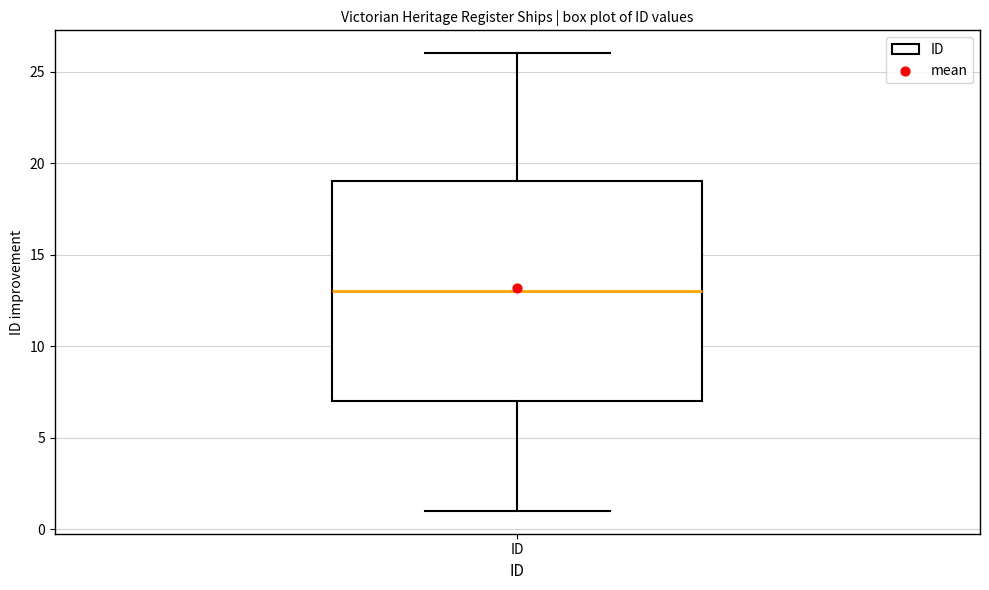

Read this box plot against the y-axis: the position of the median line, the range covered by the box, and the ends of both whiskers. The values are not printed on the chart, so give them approximately, as read against the axis.

median 13, box 7 to 19, whiskers 1 to 26